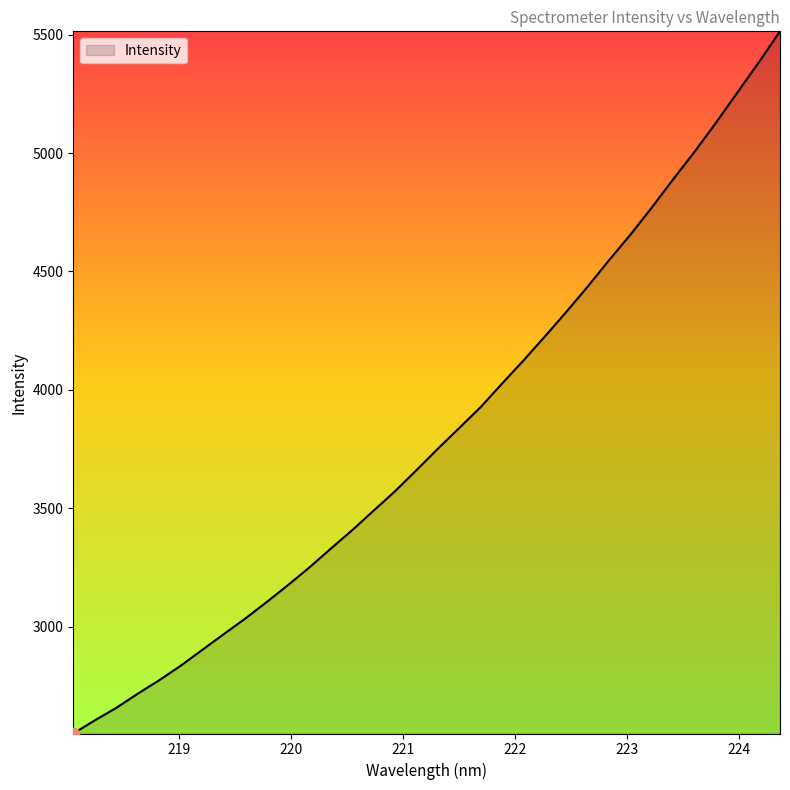

What is the greatest value displayed?

5514.1